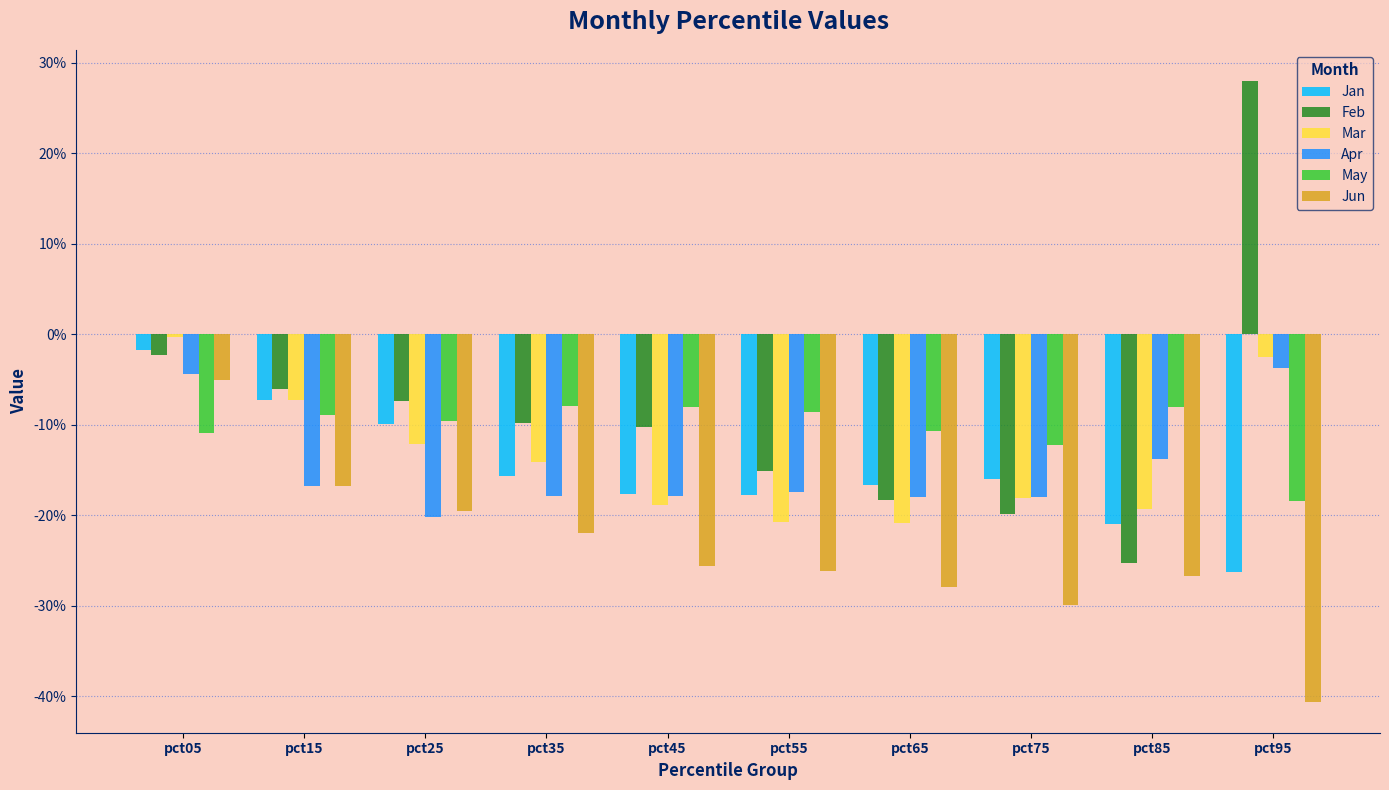

The value of Jan at pct25 is -0.1. True or false?

False